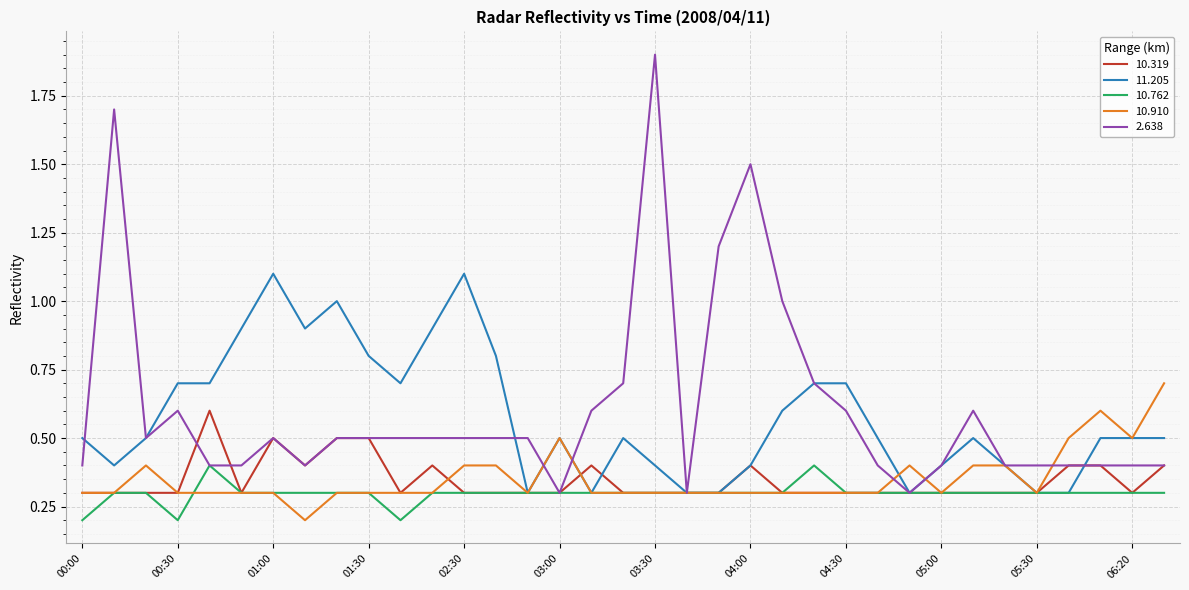

Which series has the widest spread of values?

2.638